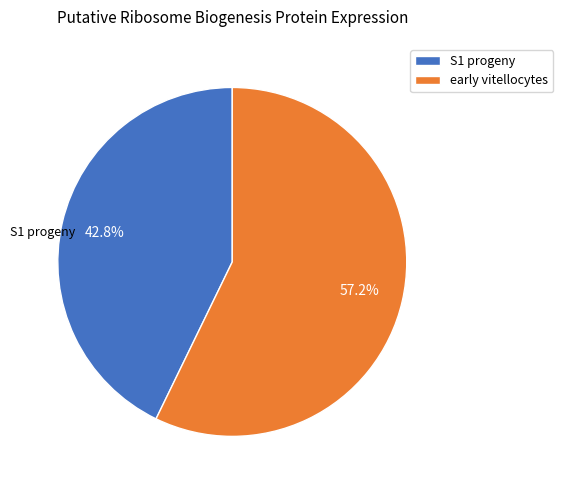

What is the largest slice in the pie chart?

early vitellocytes